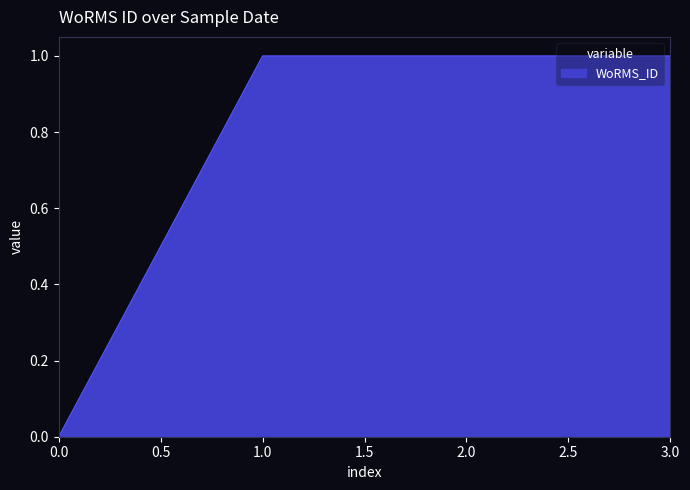

What is the ratio of the value at 3.0 to the value at 2.0?

1.0